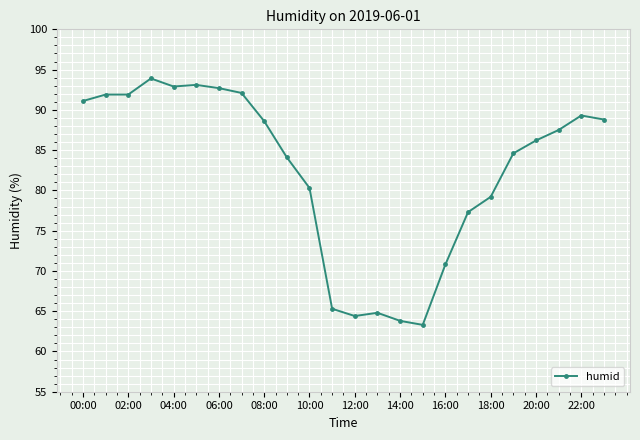

Count the number of categories in the chart.

24